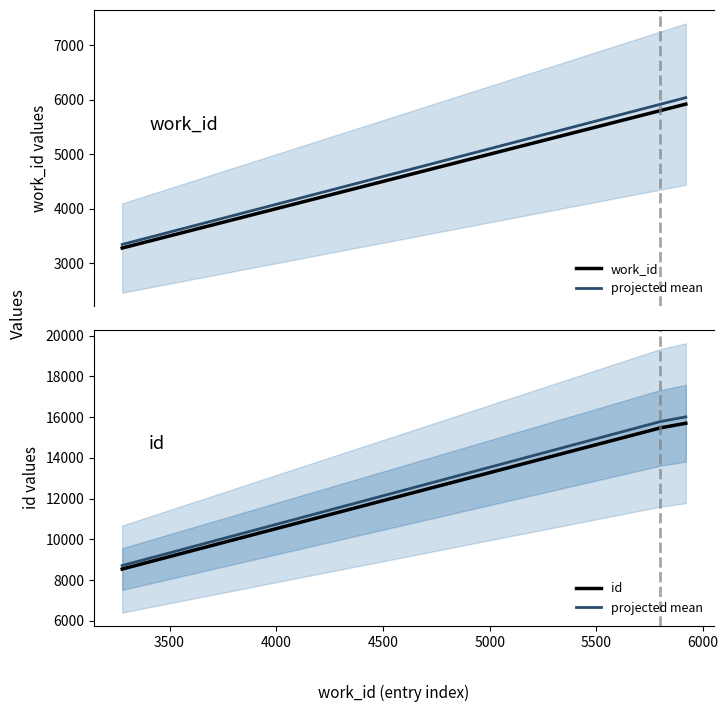

How many values in the projected mean series exceed 15777?

2